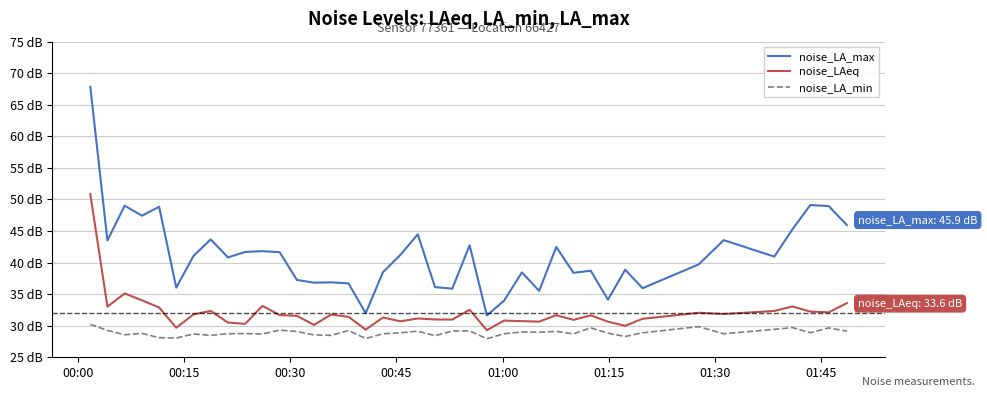

Does the chart have visible grid lines?

Yes